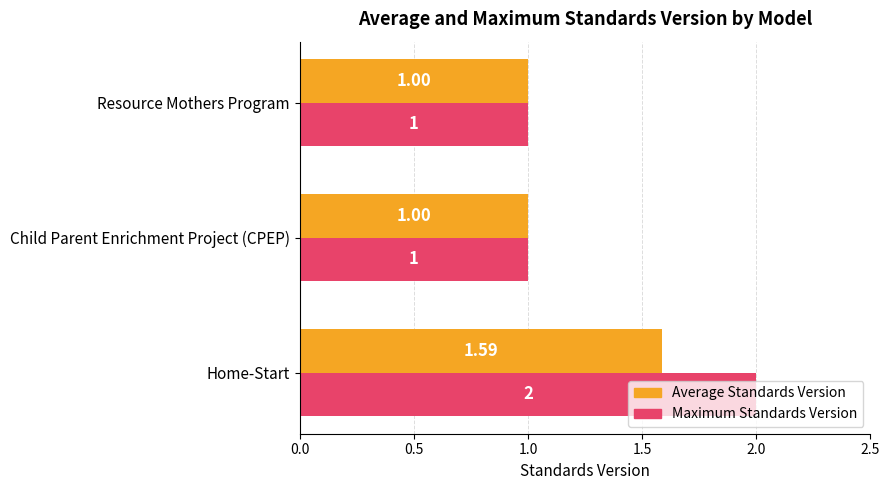

What is the total value across all series at Resource Mothers Program?

2.0